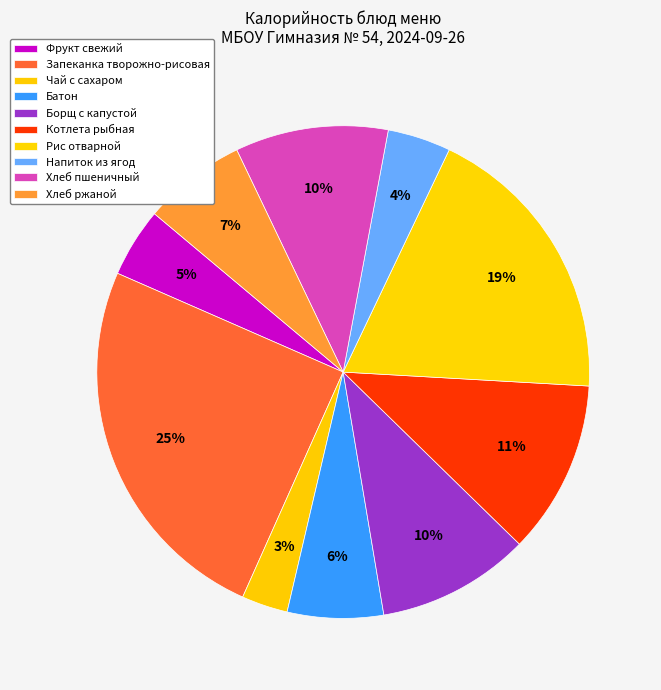

Approximately how many times larger is the value at Батон compared to Борщ с капустой?

0.6